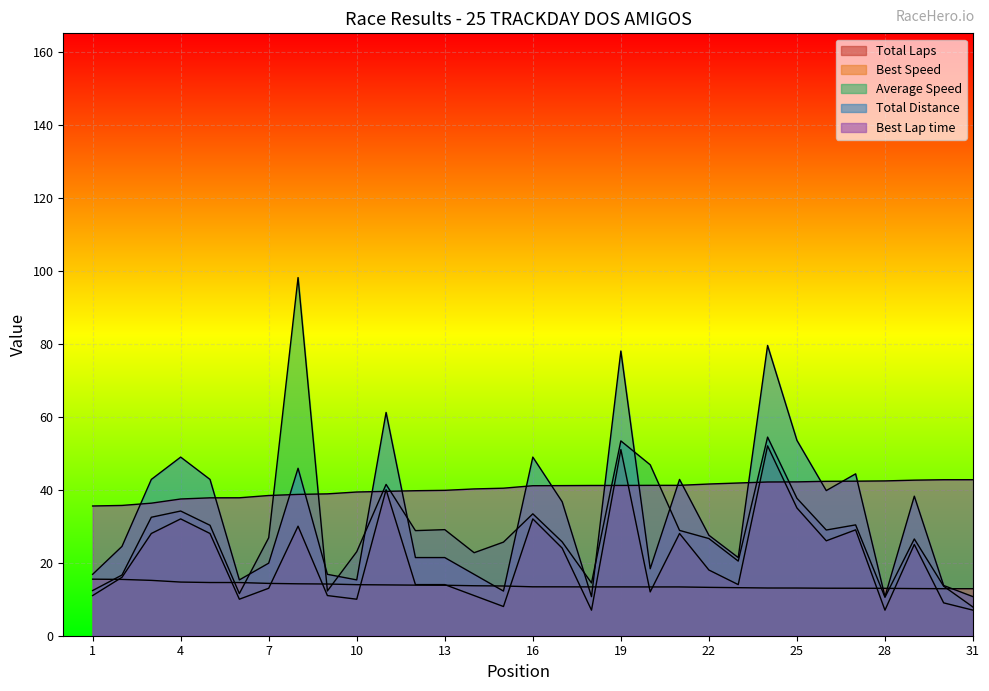

True or false: Total Distance has more than 2 points higher than both neighbors.

True